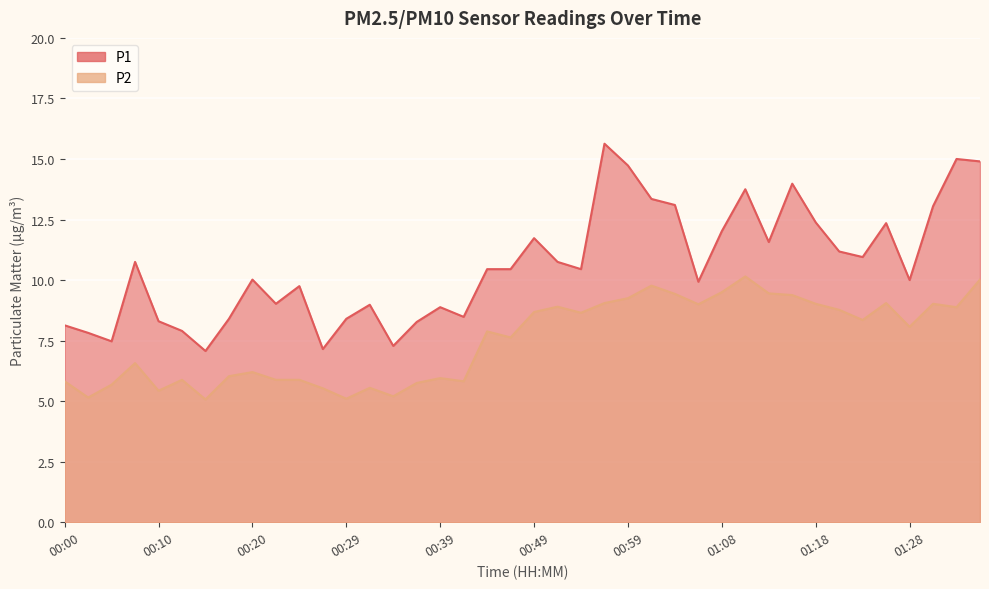

Is it true that P1 equals 21.9 at 01:30?

False